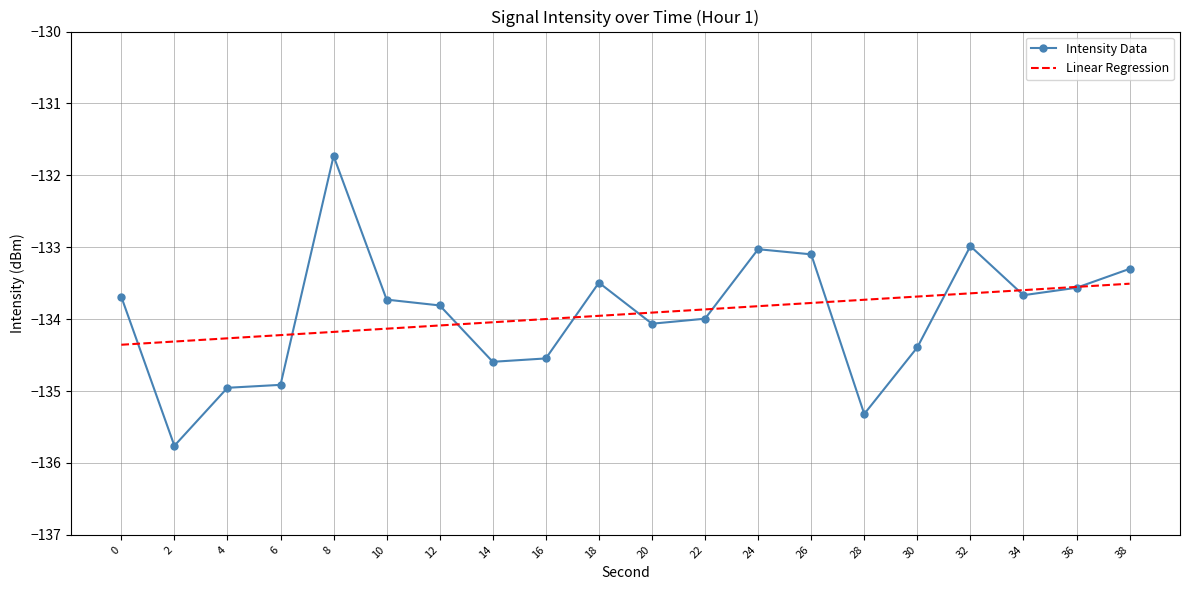

Which label corresponds to the smallest value in the chart?

2